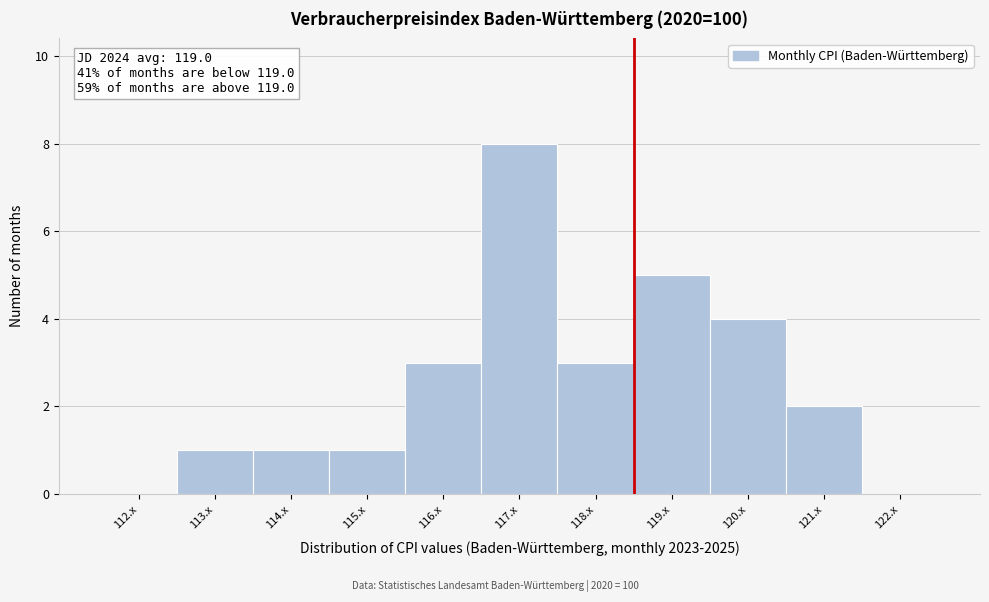

Reading left to right, list all the values displayed in this chart.

112.x=0	113.x=1	114.x=1	115.x=1	116.x=3	117.x=8	118.x=3	119.x=5	120.x=4	121.x=2	122.x=0